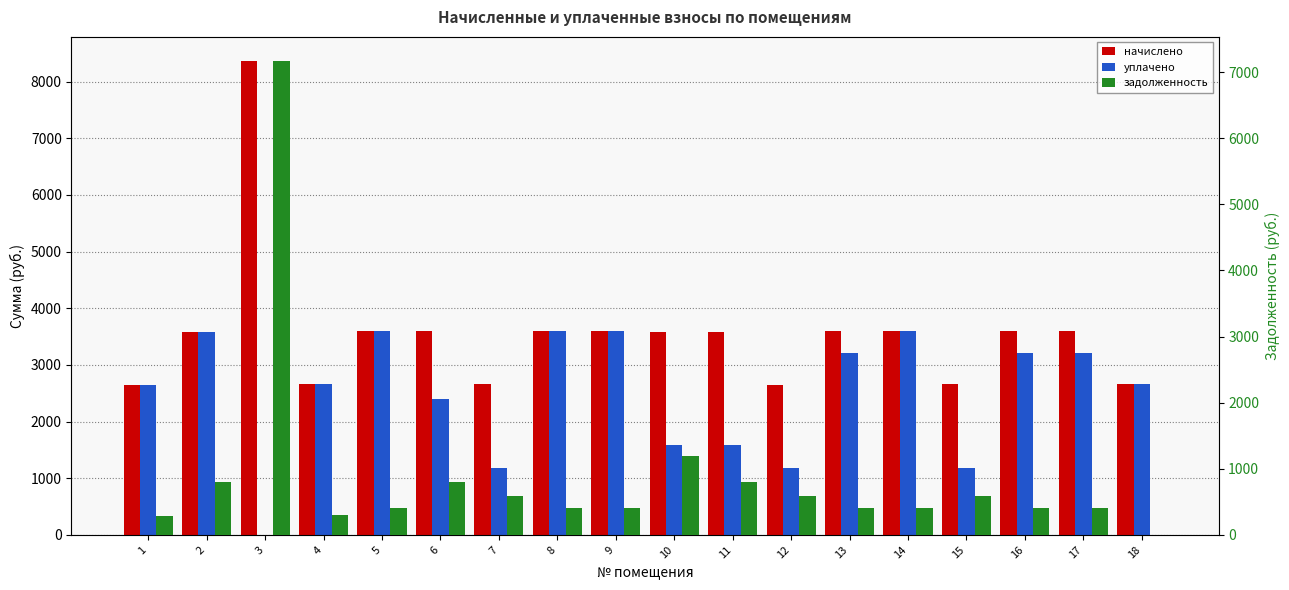

The задолженность series shows 800.0 at 7. True or false?

False